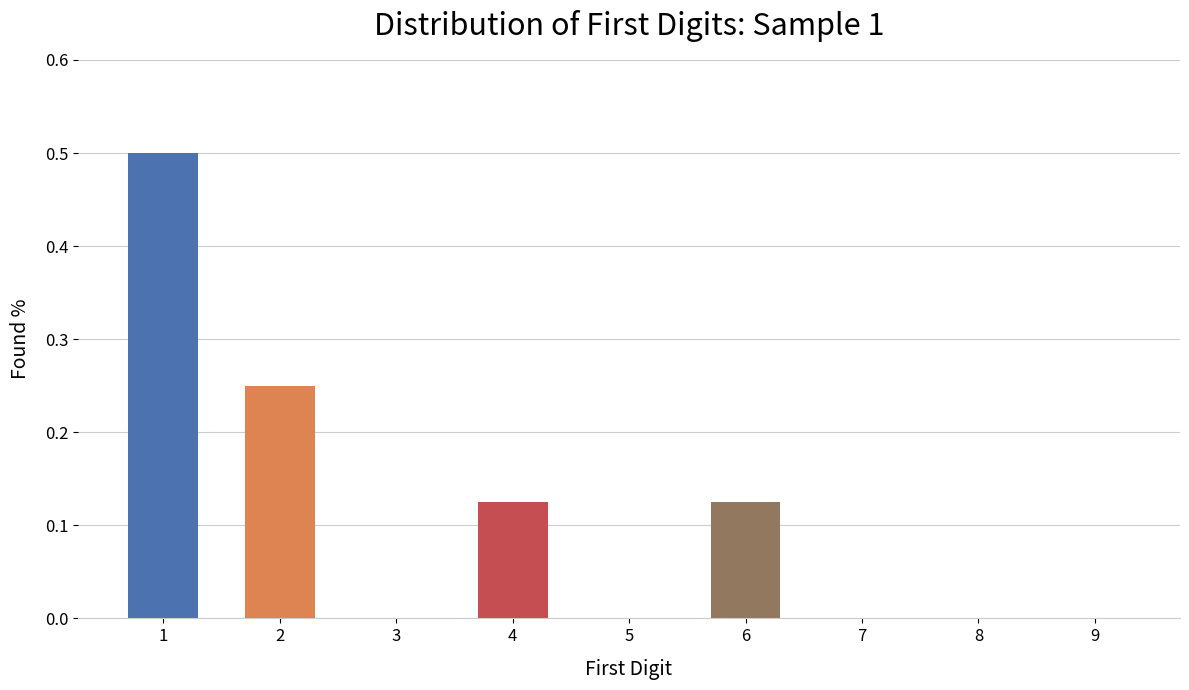

What is the sum of all values?

1.0